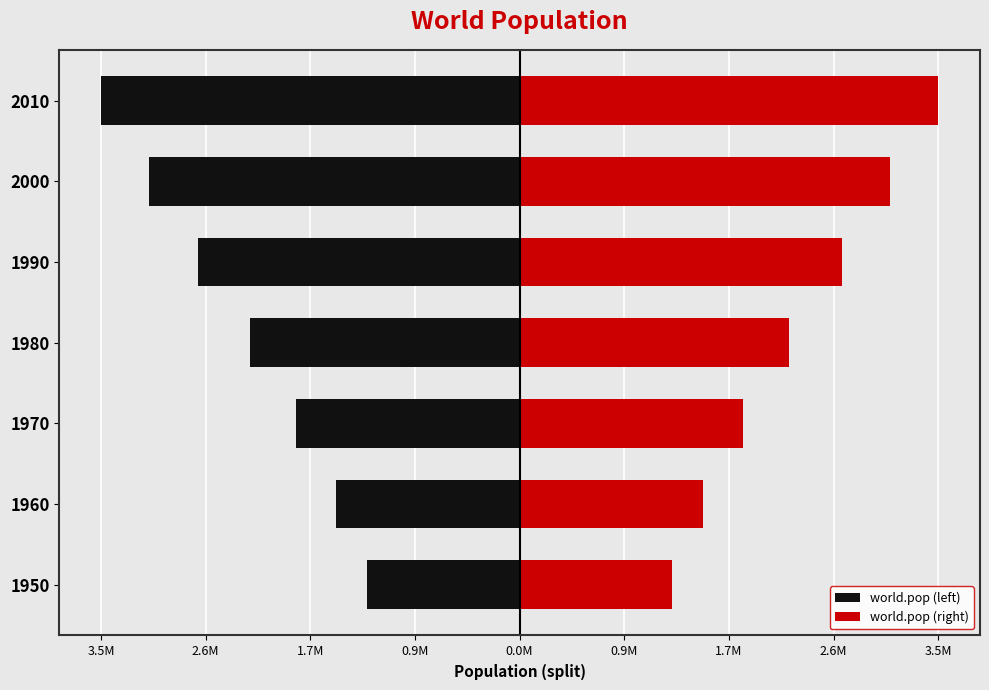

Reading left to right, extract all data points from this chart.

world.pop (left): -1262889.5	-1513001.5	-1845586.5	-2224524.5	-2660408.5	-3063850.0	-3458091.5
world.pop (right): 1262889.5	1513001.5	1845586.5	2224524.5	2660408.5	3063850.0	3458091.5